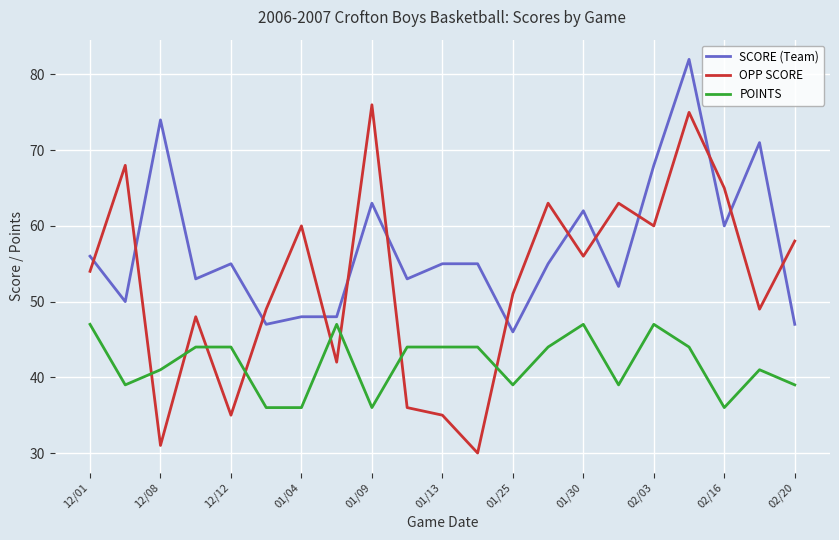

What are all the series names shown in the legend?

SCORE (Team), OPP SCORE, POINTS